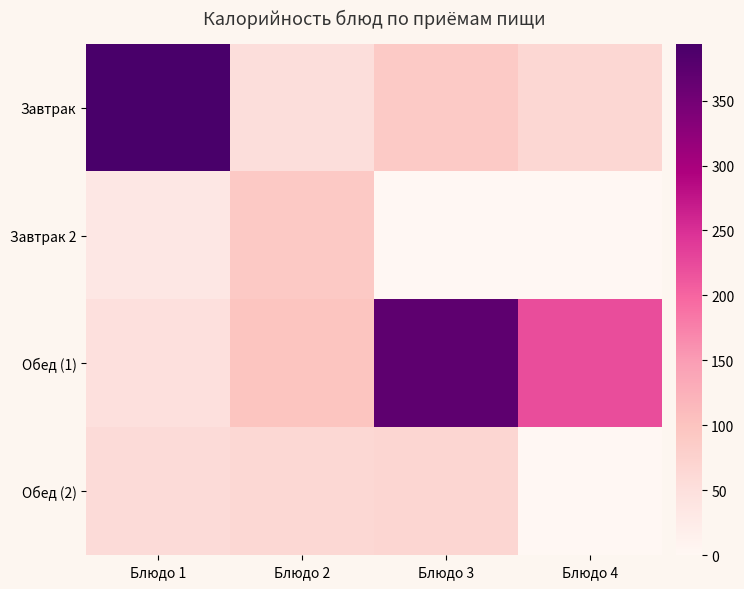

Reading right to left, transcribe all the data shown in this chart.

Завтрак: Блюдо 4=66.1	Блюдо 3=88.0	Блюдо 2=53.4	Блюдо 1=393.8
Завтрак 2: Блюдо 4=0.0	Блюдо 3=0.0	Блюдо 2=90.0	Блюдо 1=33.0
Обед (1): Блюдо 4=222.5	Блюдо 3=371.0	Блюдо 2=97.4	Блюдо 1=48.0
Обед (2): Блюдо 4=0.0	Блюдо 3=66.3	Блюдо 2=64.0	Блюдо 1=57.2